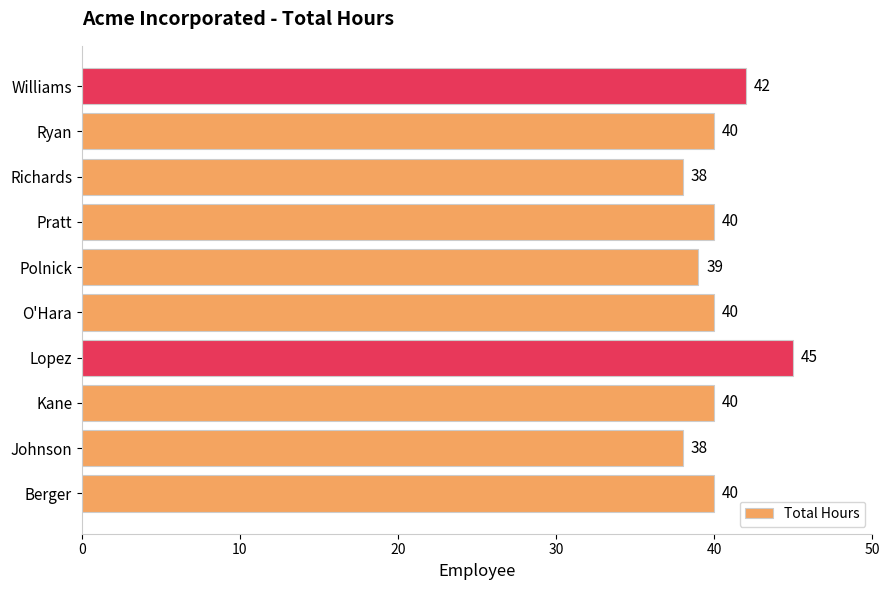

Which label corresponds to the largest value in the chart?

Lopez